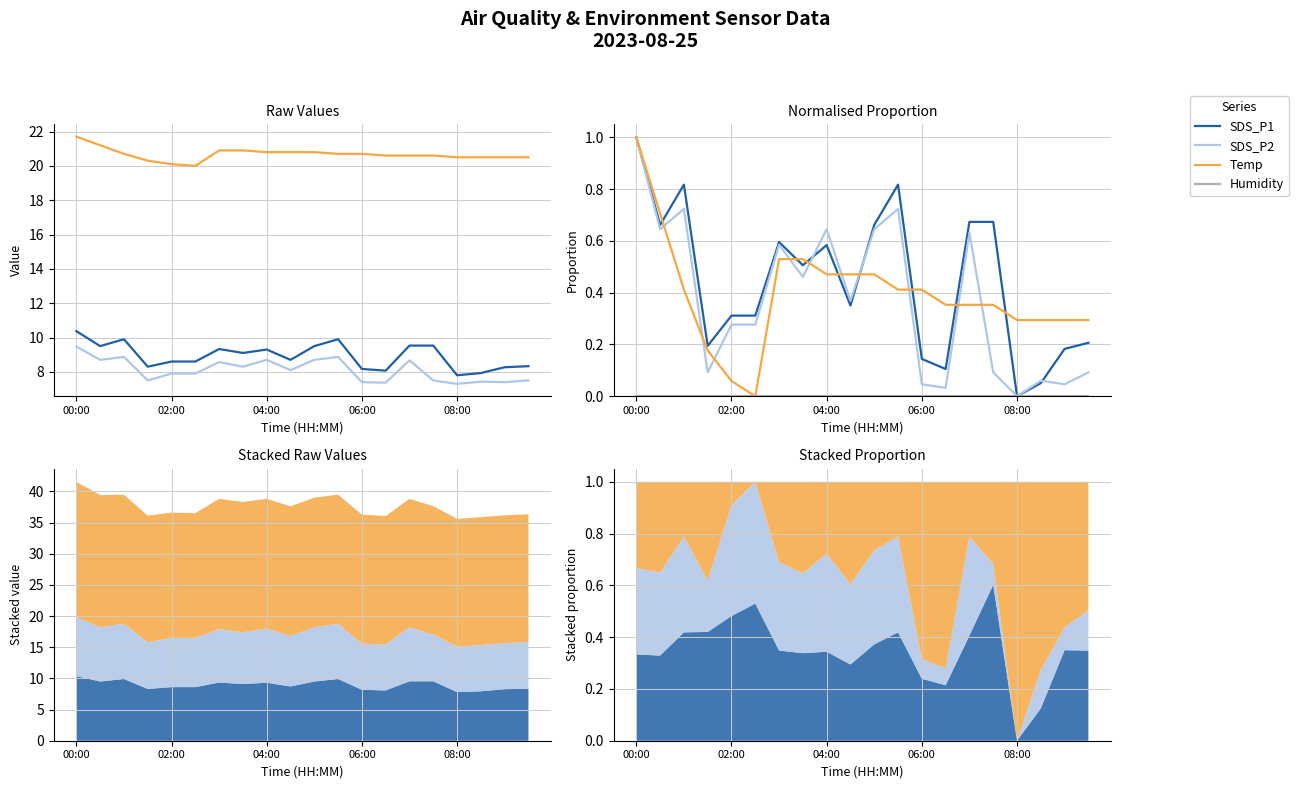

At which label does SDS_P1 reach its peak?

00:00